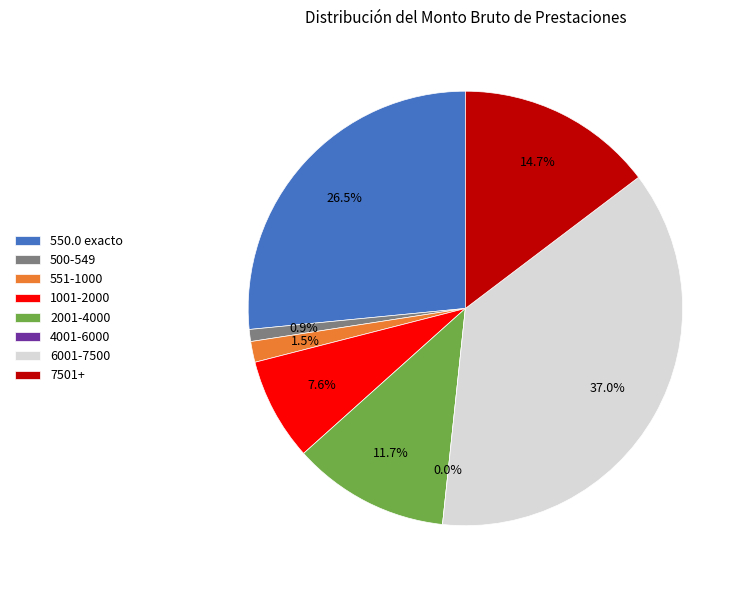

Does 12 represent more than half of the total?

No